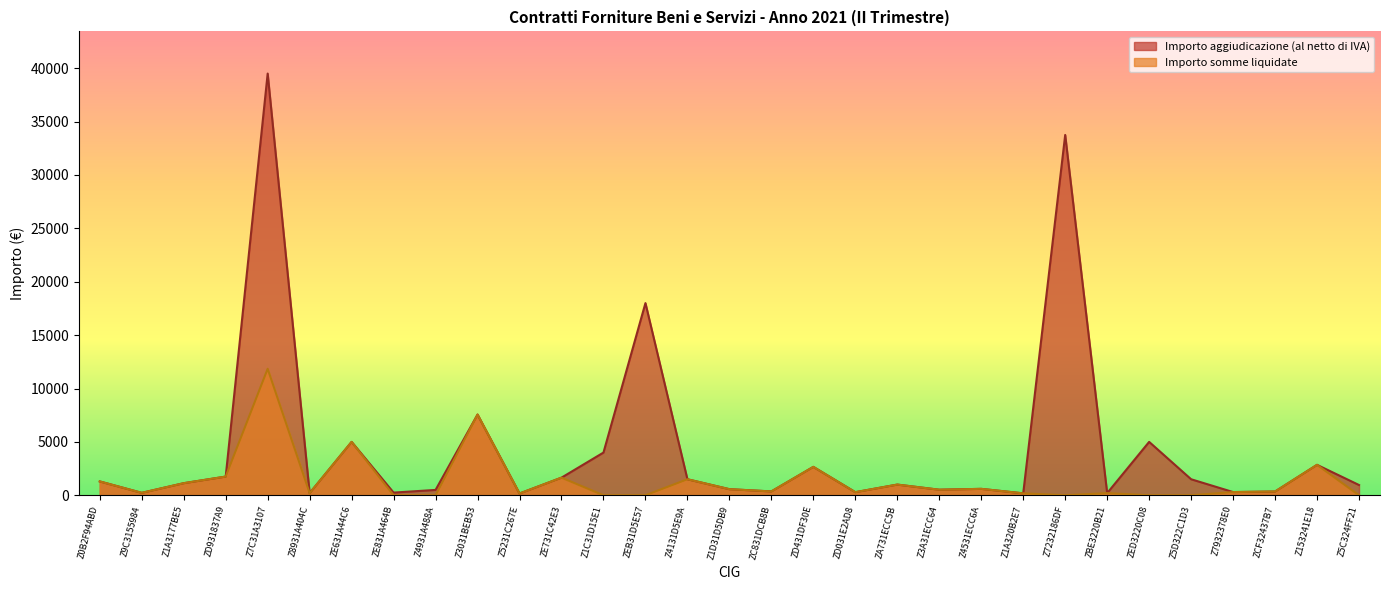

Rank the series by their average value, from lowest to highest.

Importo somme liquidate, Importo aggiudicazione (al netto di IVA)